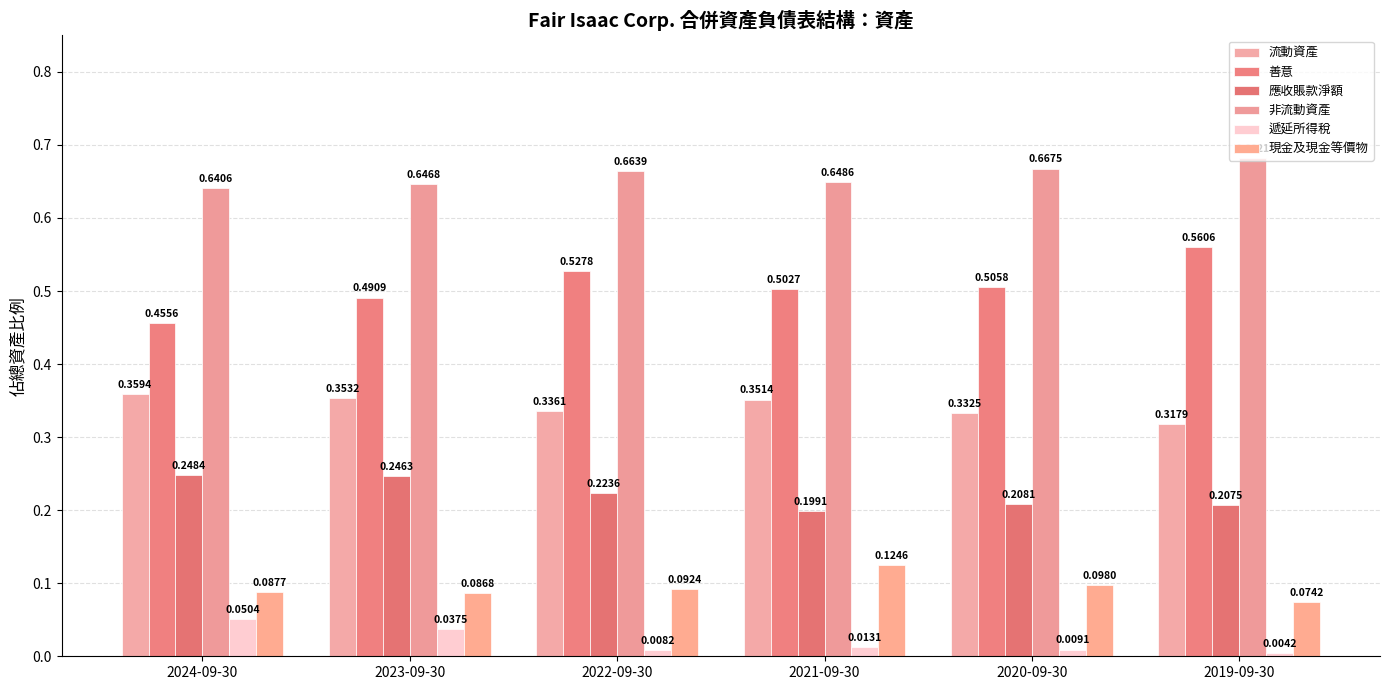

What is the sum of all 非流動資產 values?

3.9